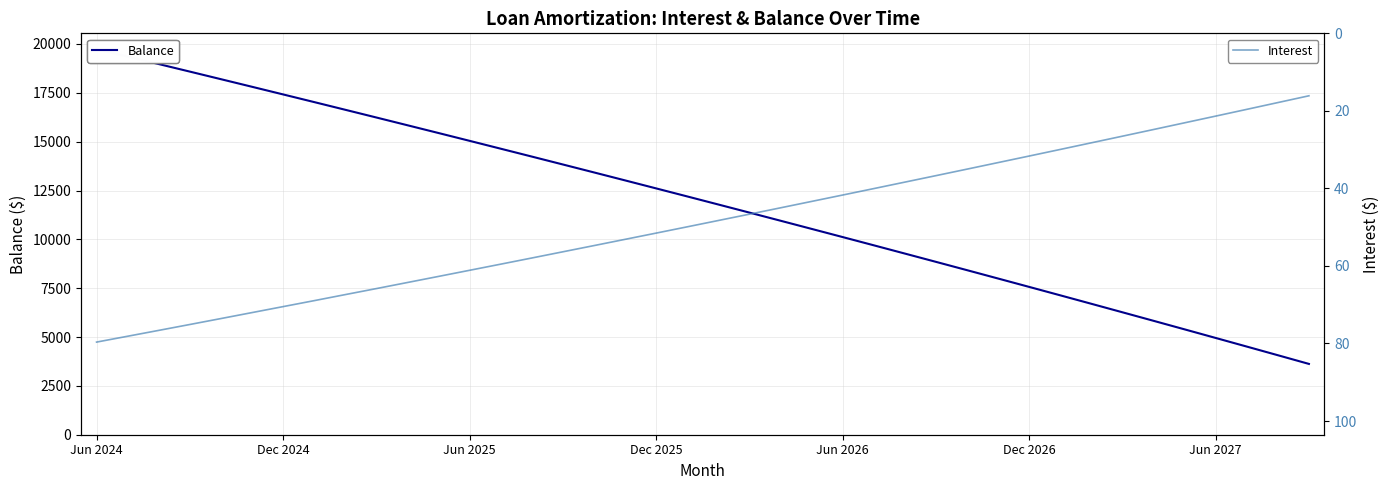

How many lines are shown in the chart?

2